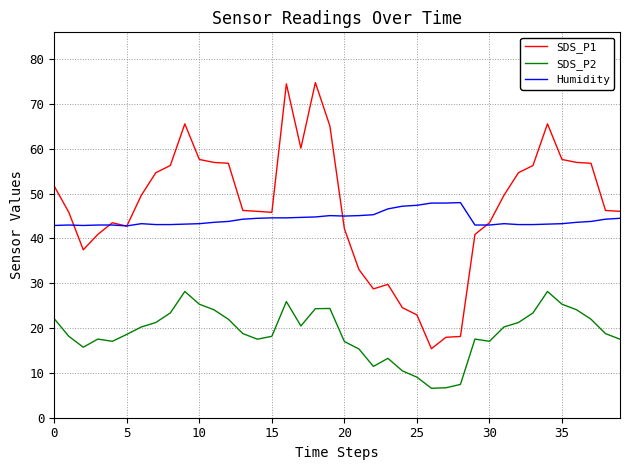

Which series has the largest range (max minus min)?

SDS_P1